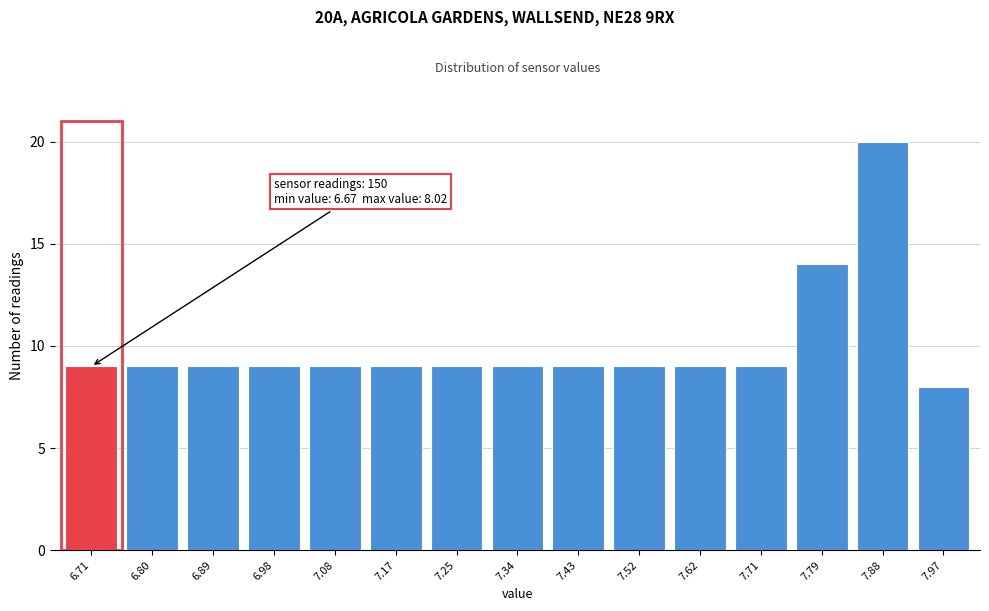

Reading left to right, transcribe all the data shown in this chart.

9	9	9	9	9	9	9	9	9	9	9	9	14	20	8